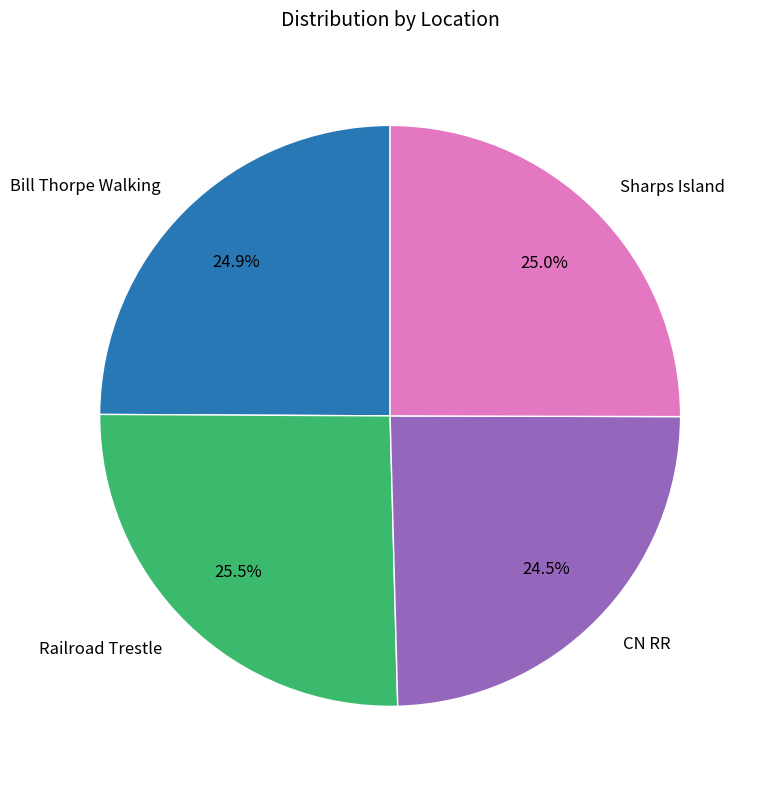

The CN RR slice represents 30% of the pie. True or false?

False